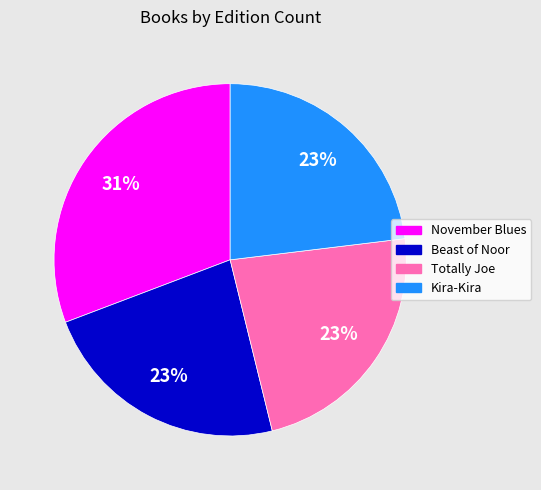

Is the sum of Kira-Kira and November Blues greater than half?

Yes